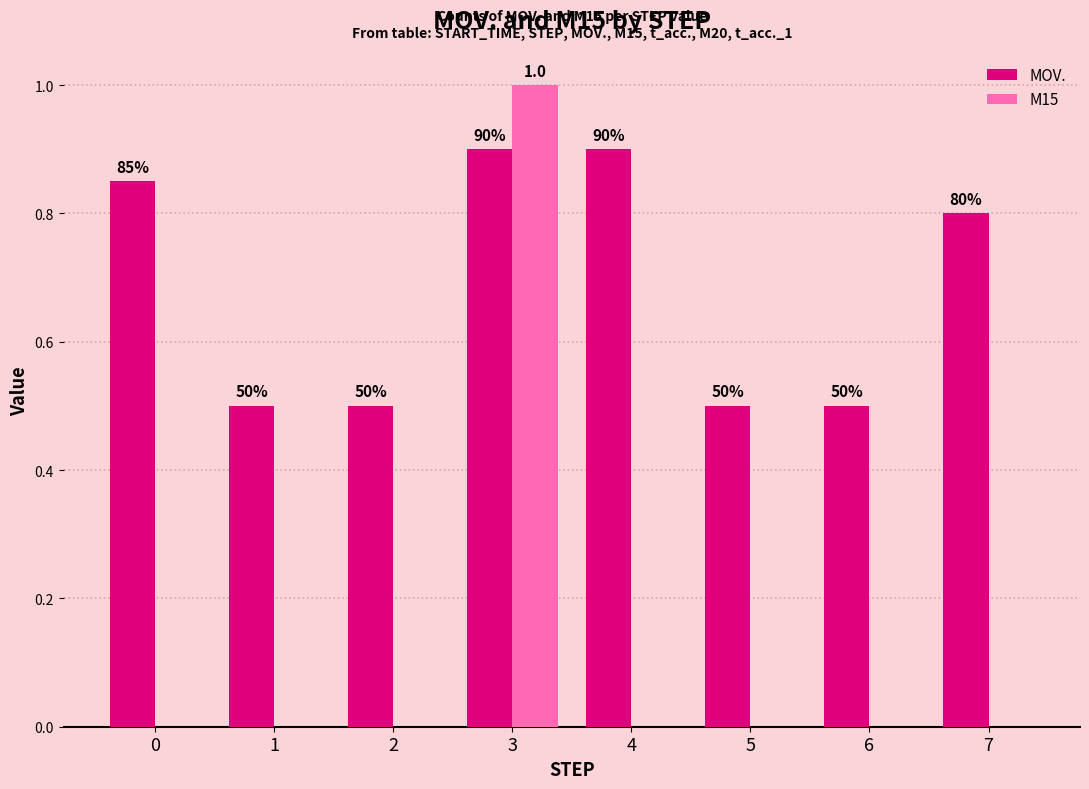

What are all the series names shown in the legend?

MOV., M15